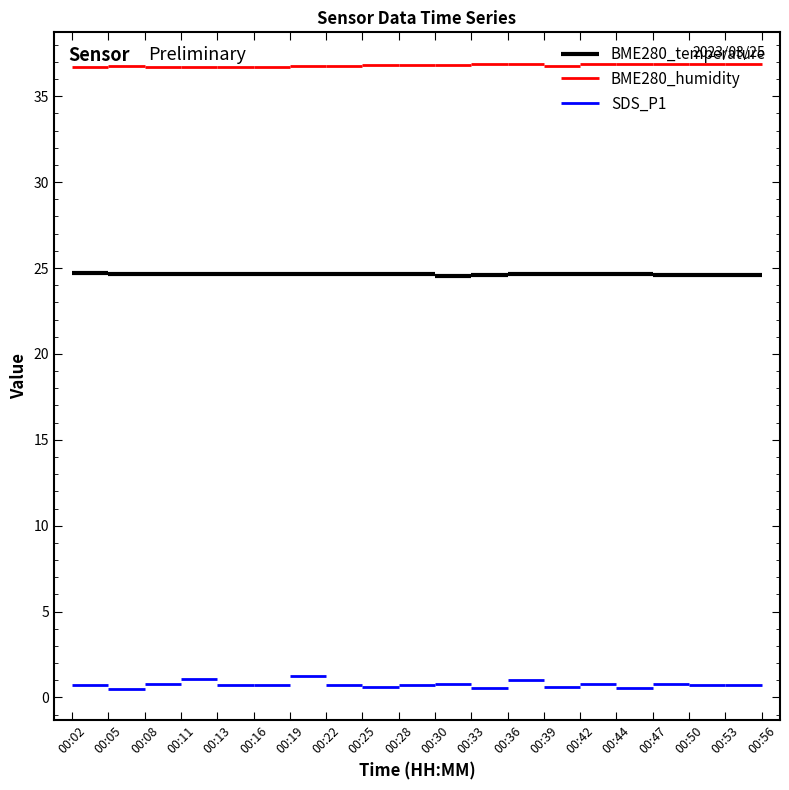

True or false: SDS_P1 and BME280_humidity cross at least once.

False